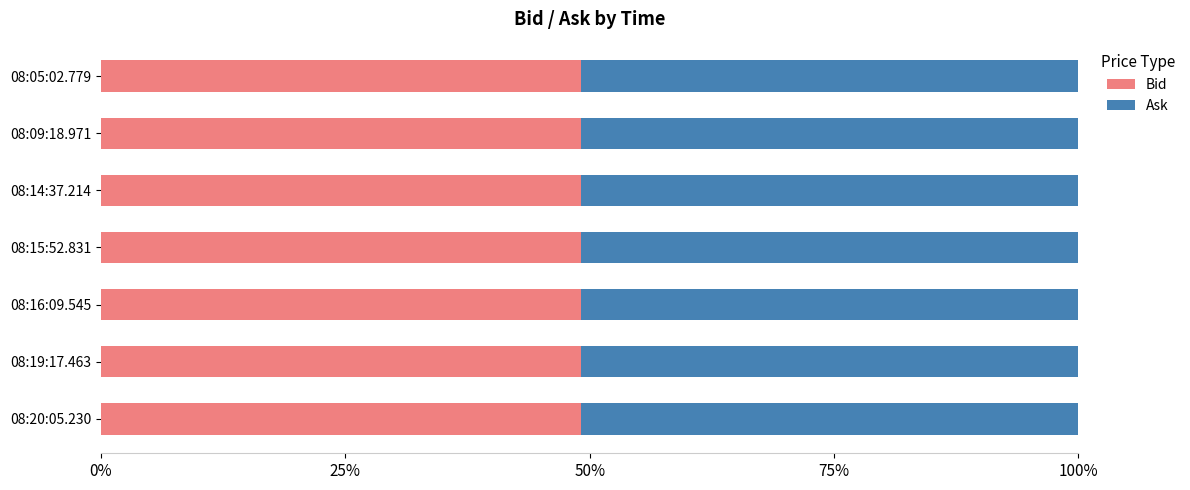

Is it true that Bid equals 83.3 at 08:19:17.463?

False